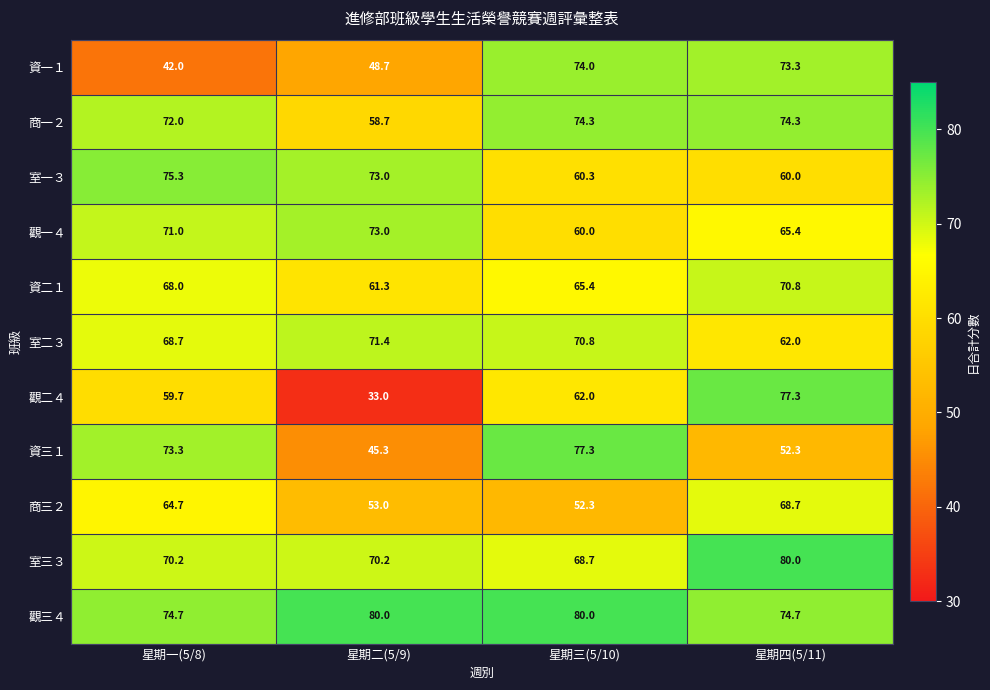

What is the sum of all 商一２ values?

279.3